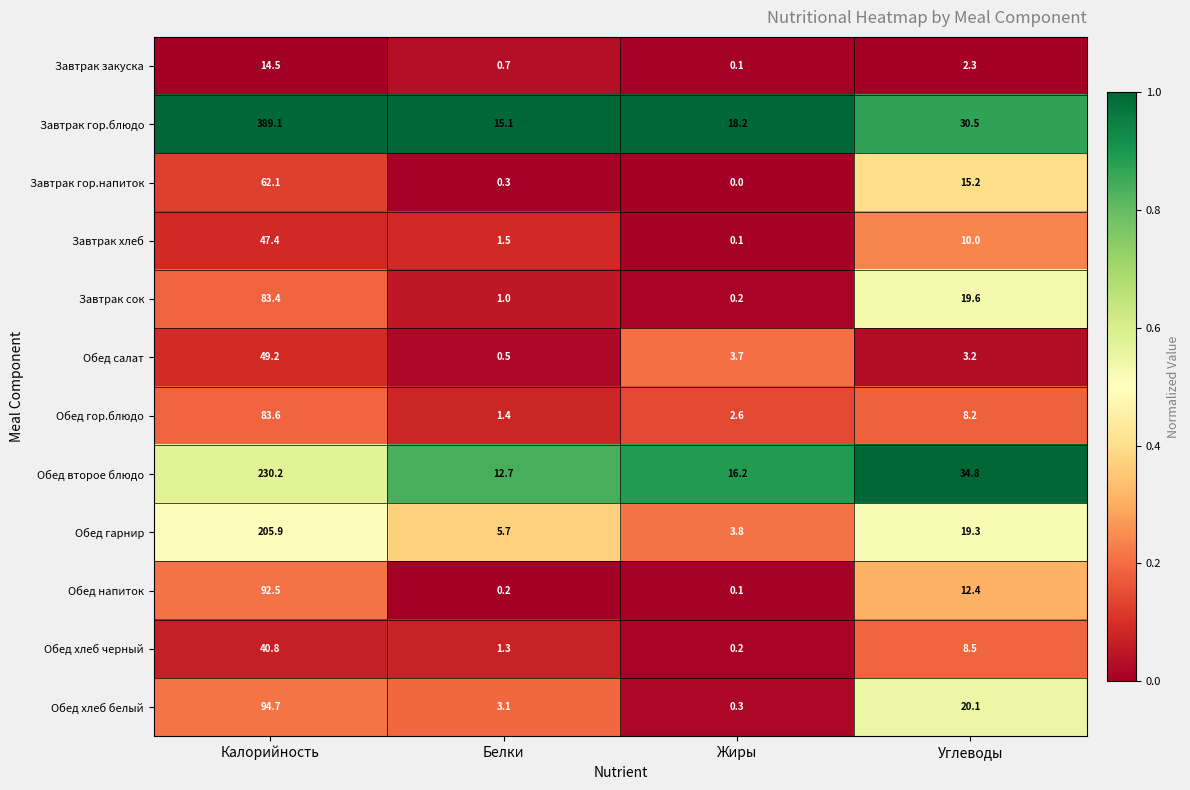

What is the difference between the highest and lowest values at Белки?

14.9